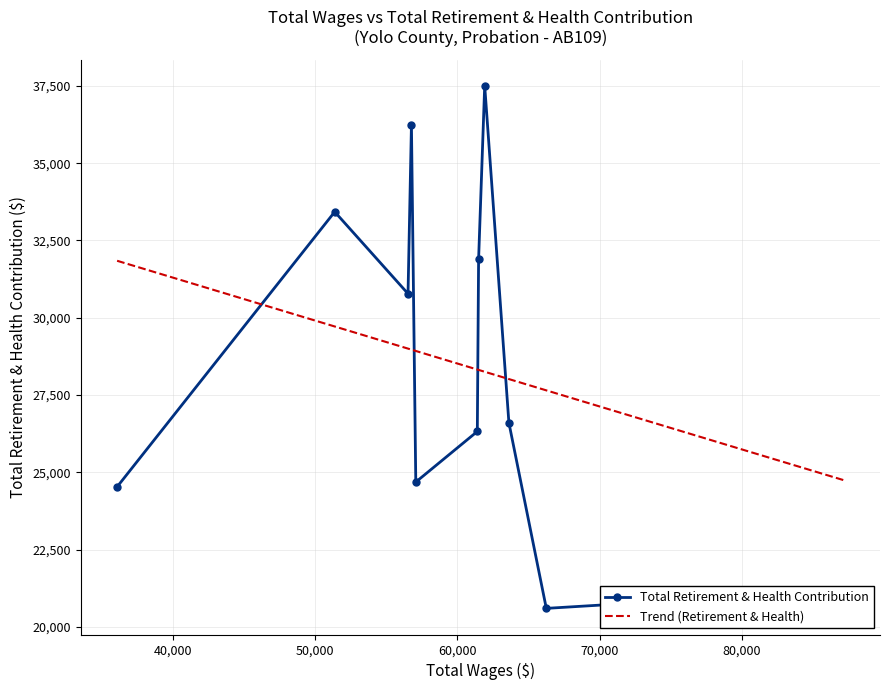

What is the minimum value for Total Retirement & Health Contribution?

20596